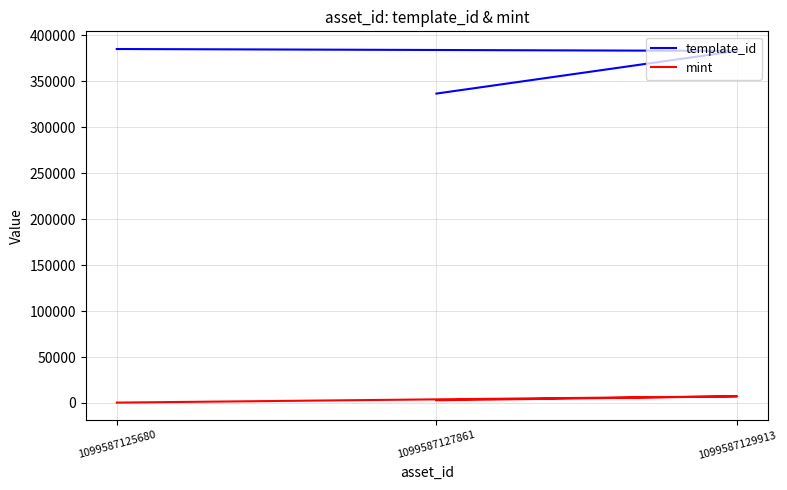

Is the value of template_id at 1099587127861 greater than the value of mint at 1099587129913?

Yes